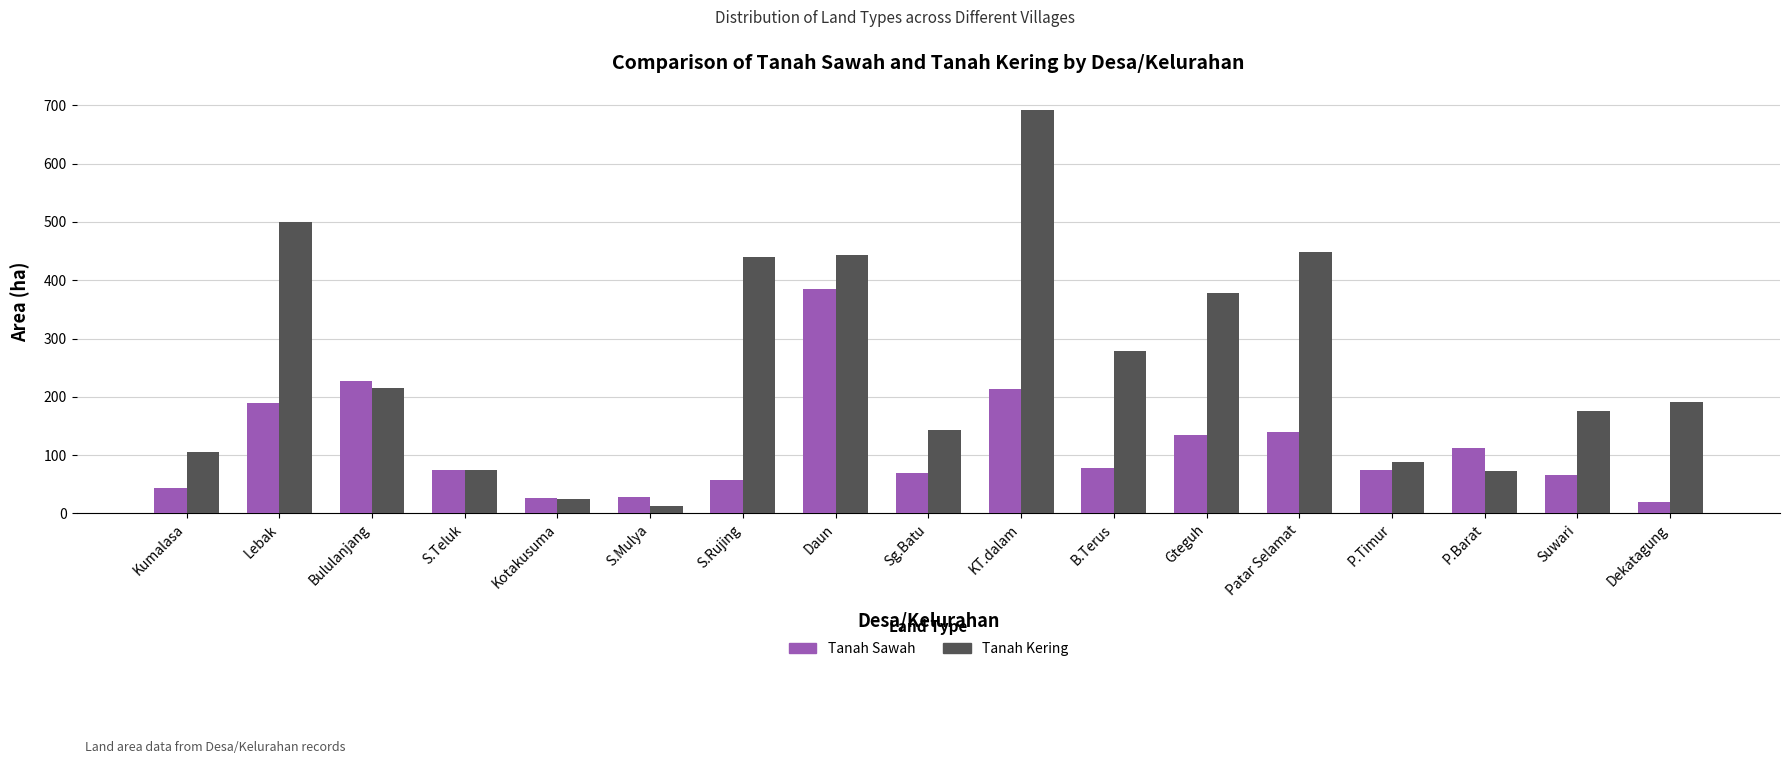

How many distinct data groups are displayed?

2